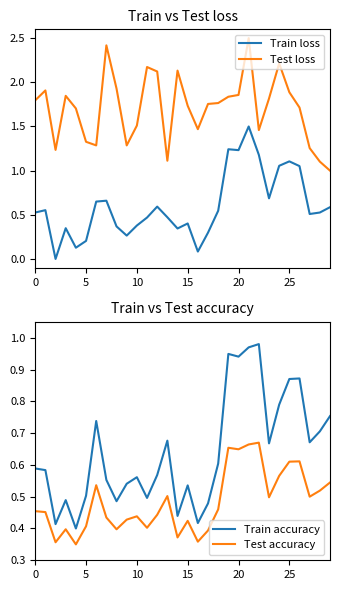

Is the value of Train accuracy at 8 greater than the value of Test accuracy at 18?

Yes